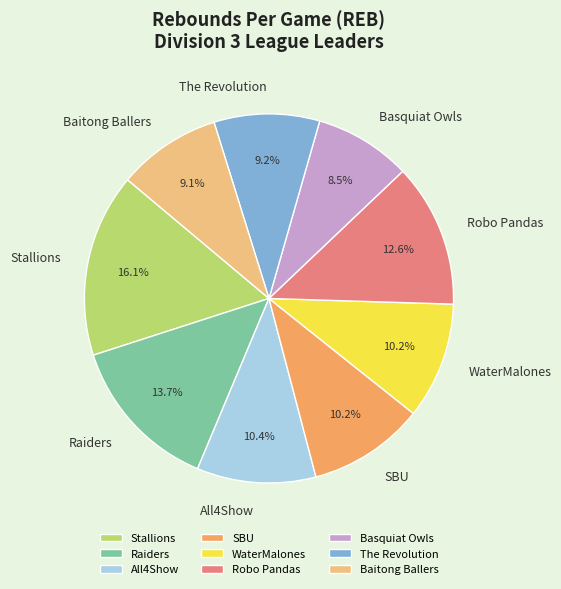

What percentage do The Revolution and SBU together represent?

19.4%